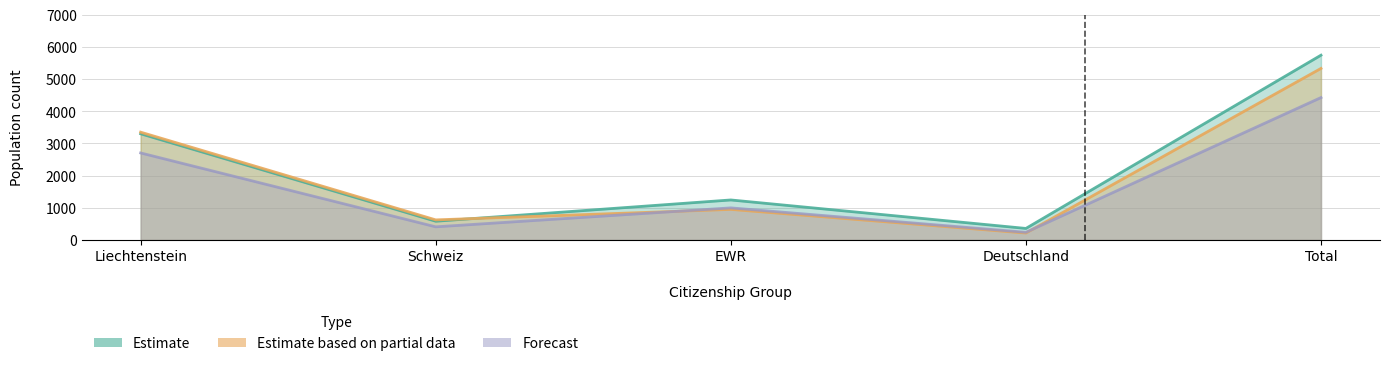

Where do Vaduz and Triesen first cross each other?

Schweiz and EWR